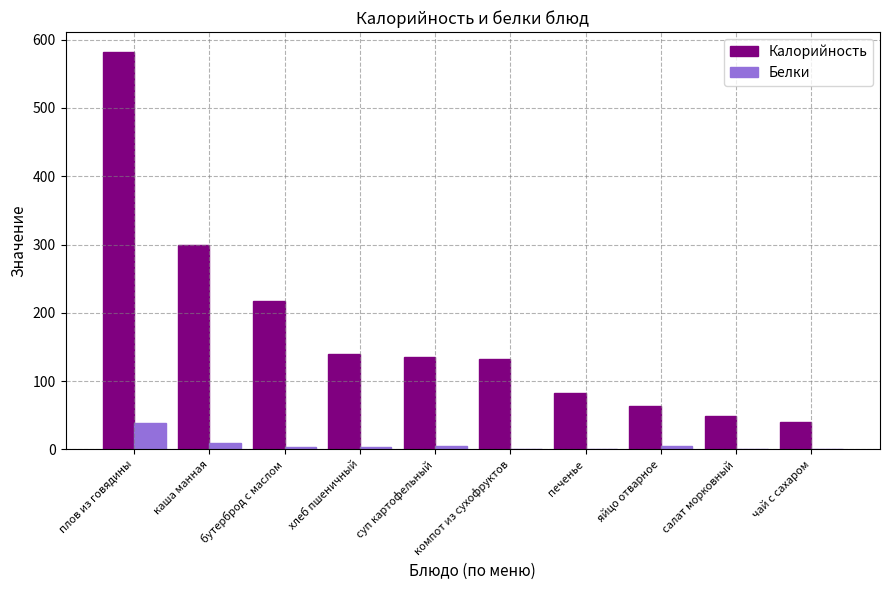

Is the value of Белки at яйцо отварное greater than the value of Калорийность at хлеб пшеничный?

No